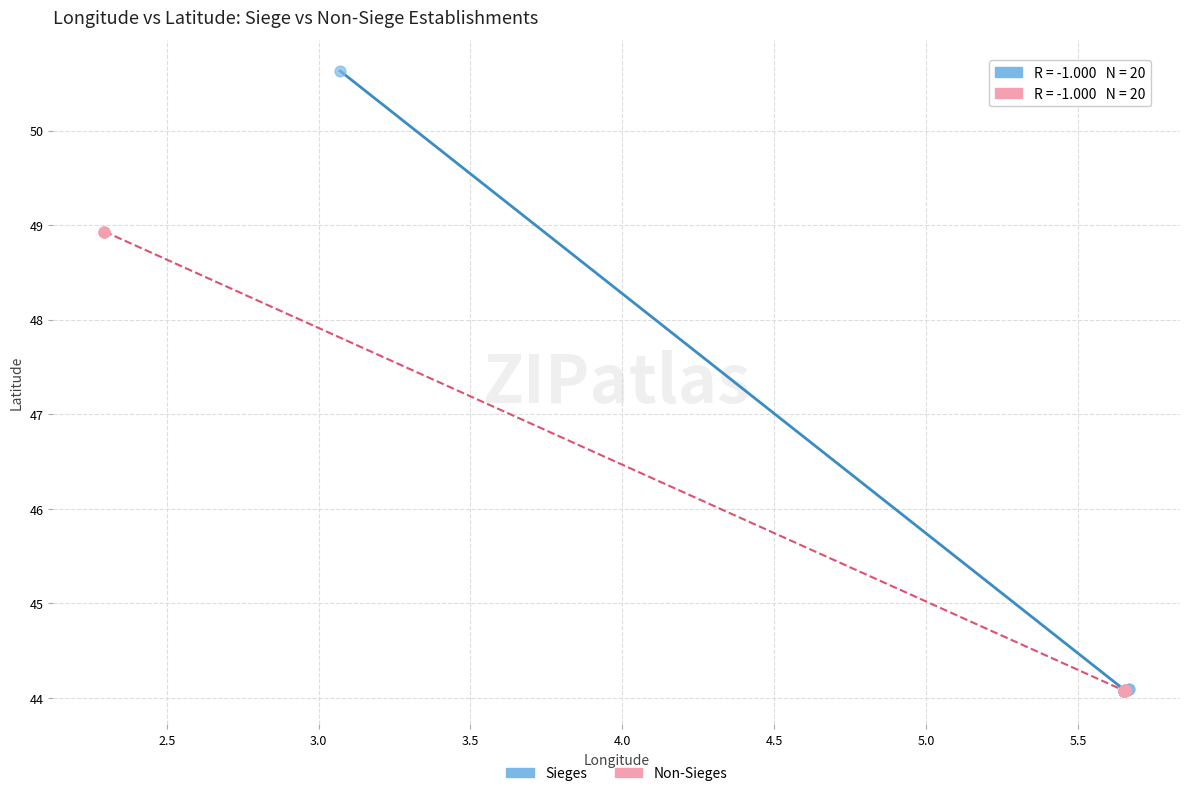

Which series reaches the maximum Y coordinate?

Sieges